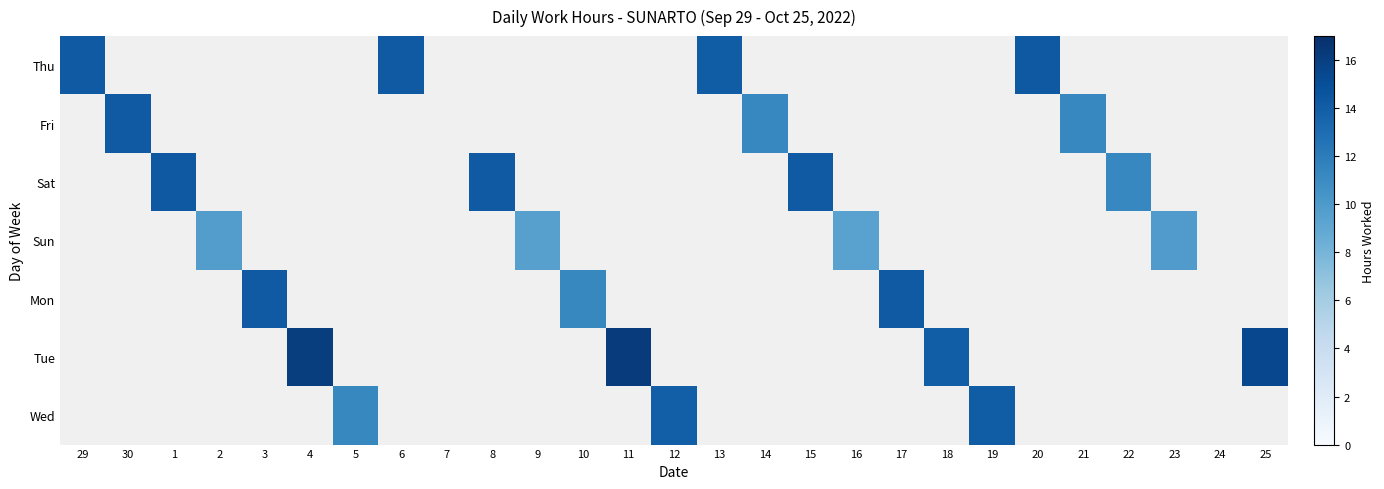

How many values in Sat are above zero?

4